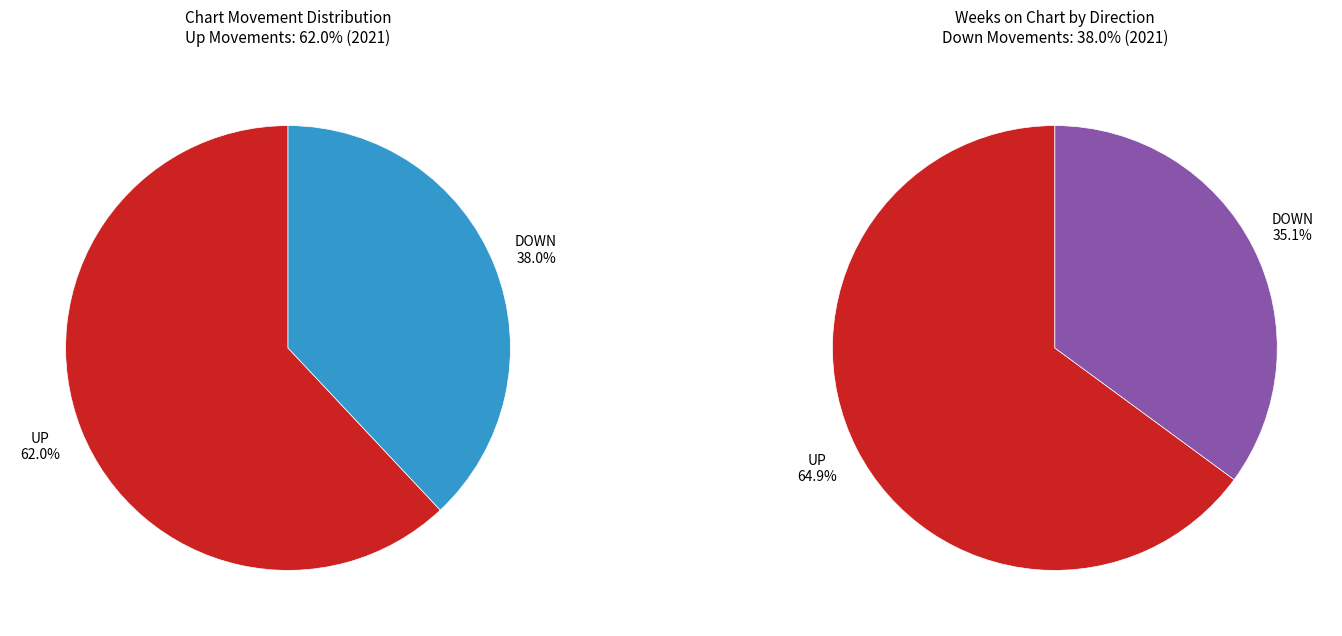

True or false: up accounts for 62% of the total.

True